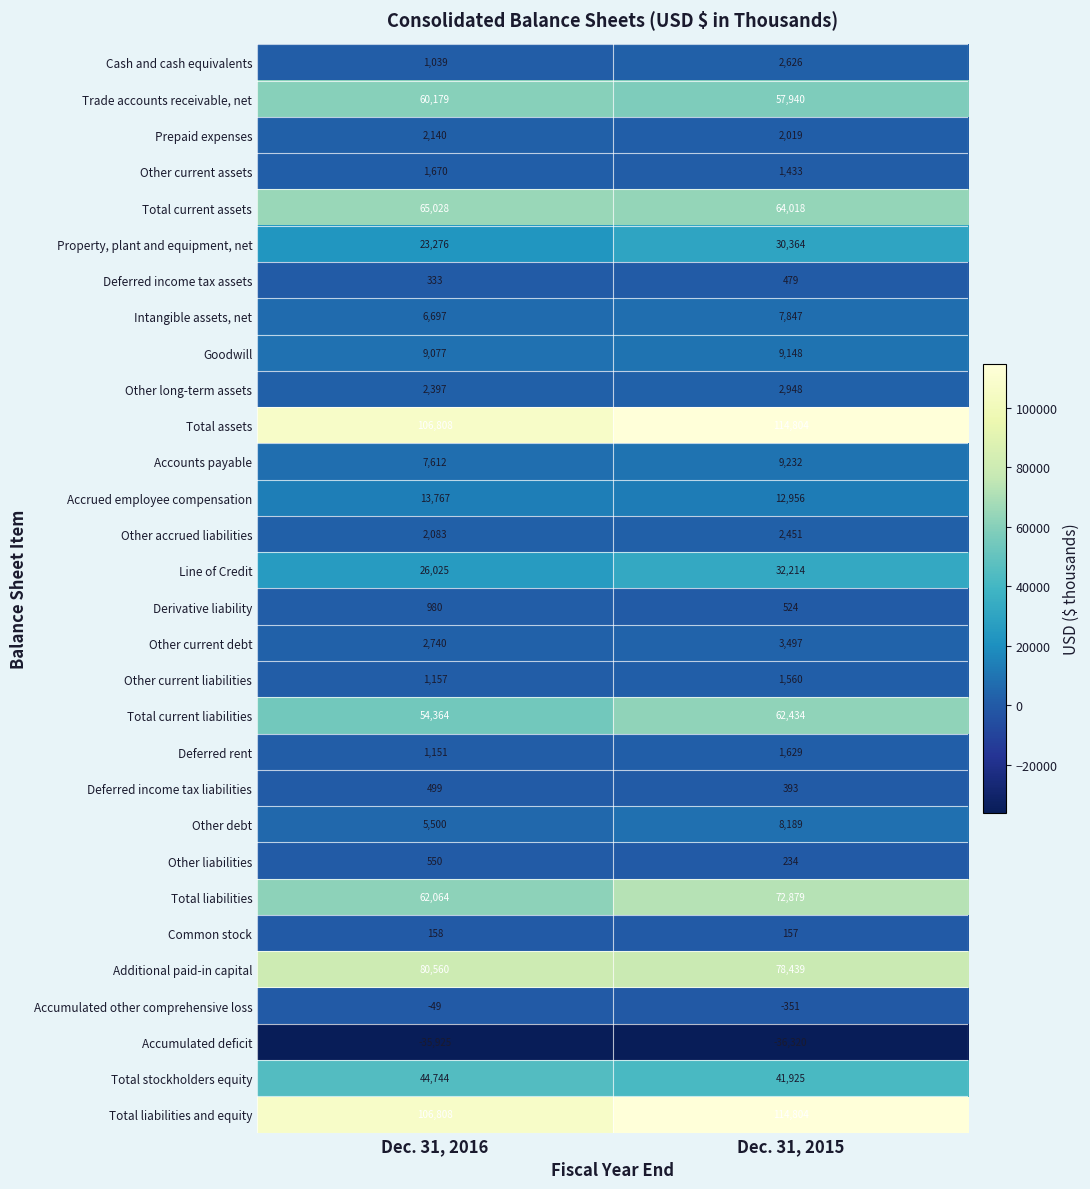

Count the number of categories in the chart.

2